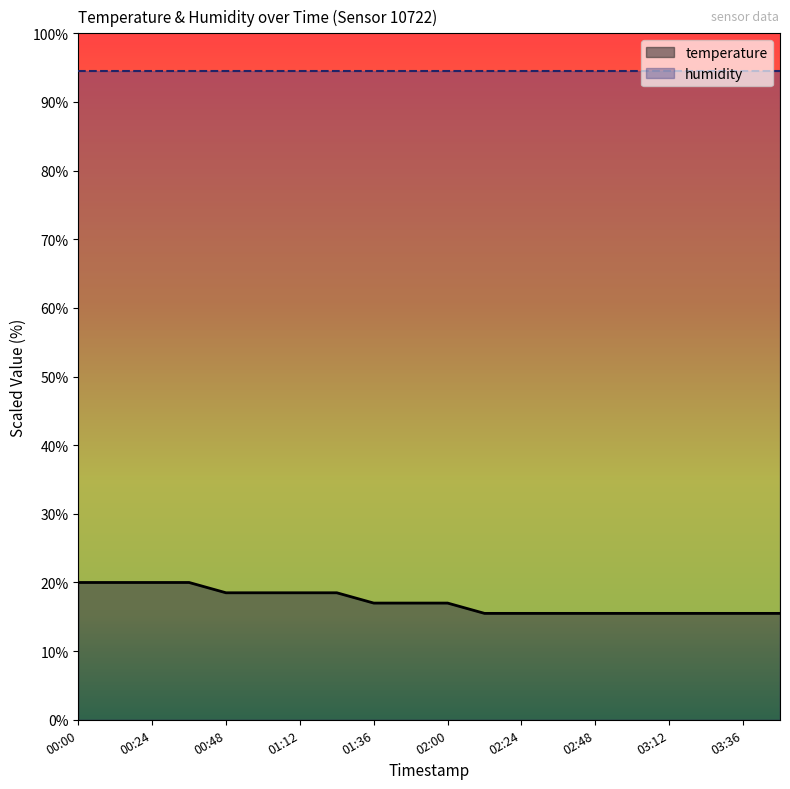

How many series are shown in this chart?

2